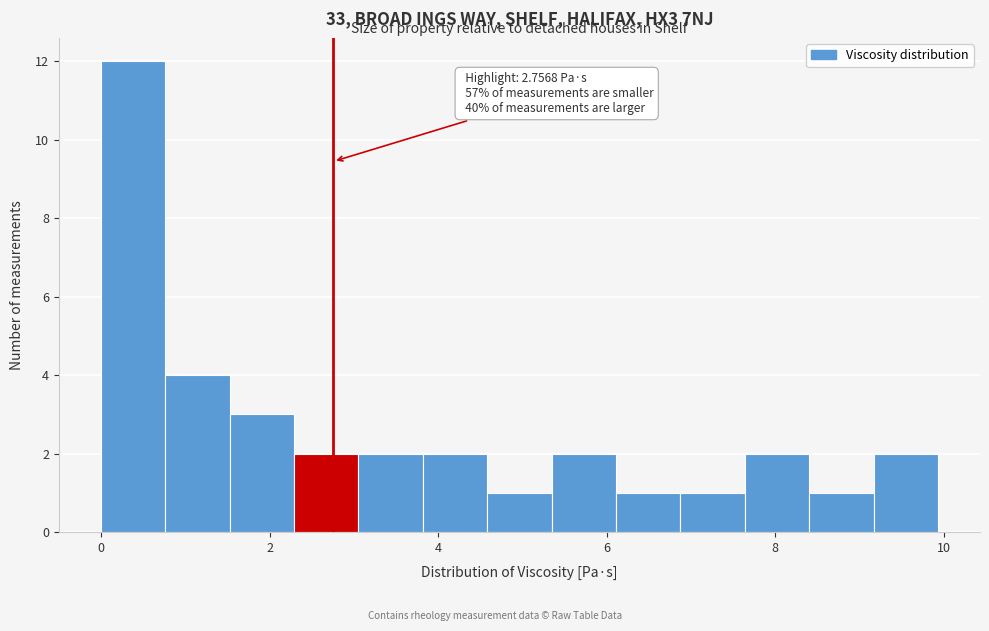

Read against the x-axis, roughly where is the centre of the tallest bar?

0.4